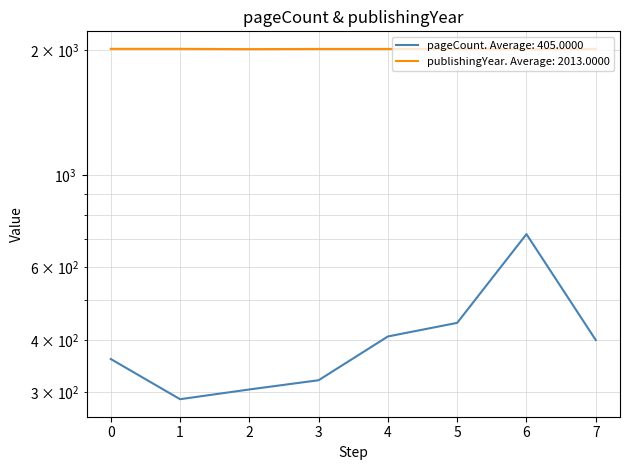

What are all the series names shown in the legend?

pageCount, publishingYear